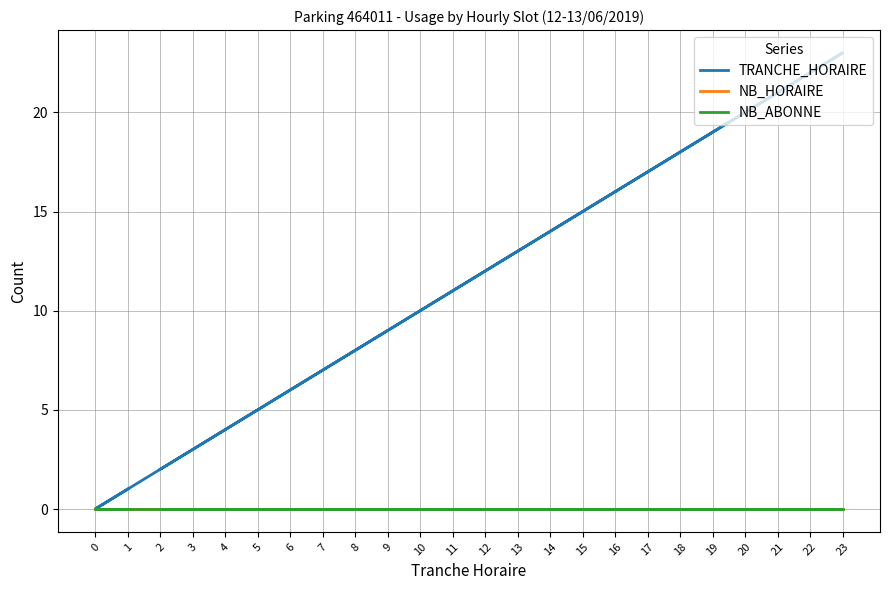

At how many categories does at least one series exceed 19?

4